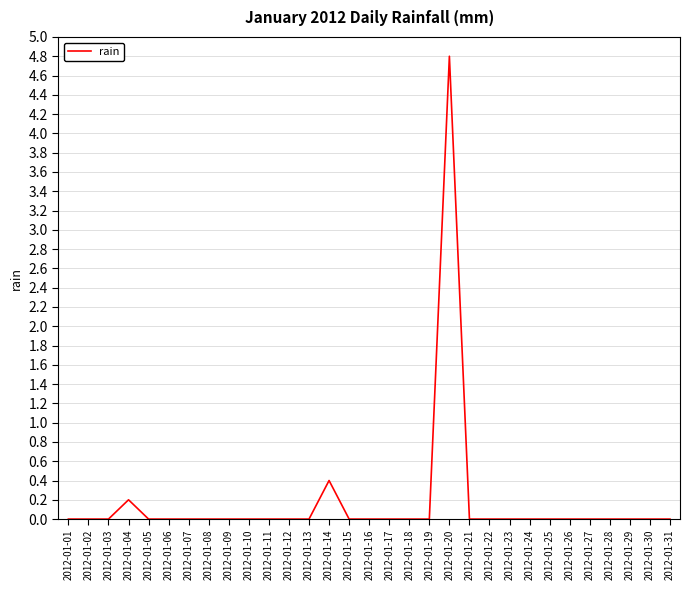

Reading left to right, what are all the values shown in this chart?

0.0	0.0	0.0	0.2	0.0	0.0	0.0	0.0	0.0	0.0	0.0	0.0	0.0	0.4	0.0	0.0	0.0	0.0	0.0	4.8	0.0	0.0	0.0	0.0	0.0	0.0	0.0	0.0	0.0	0.0	0.0